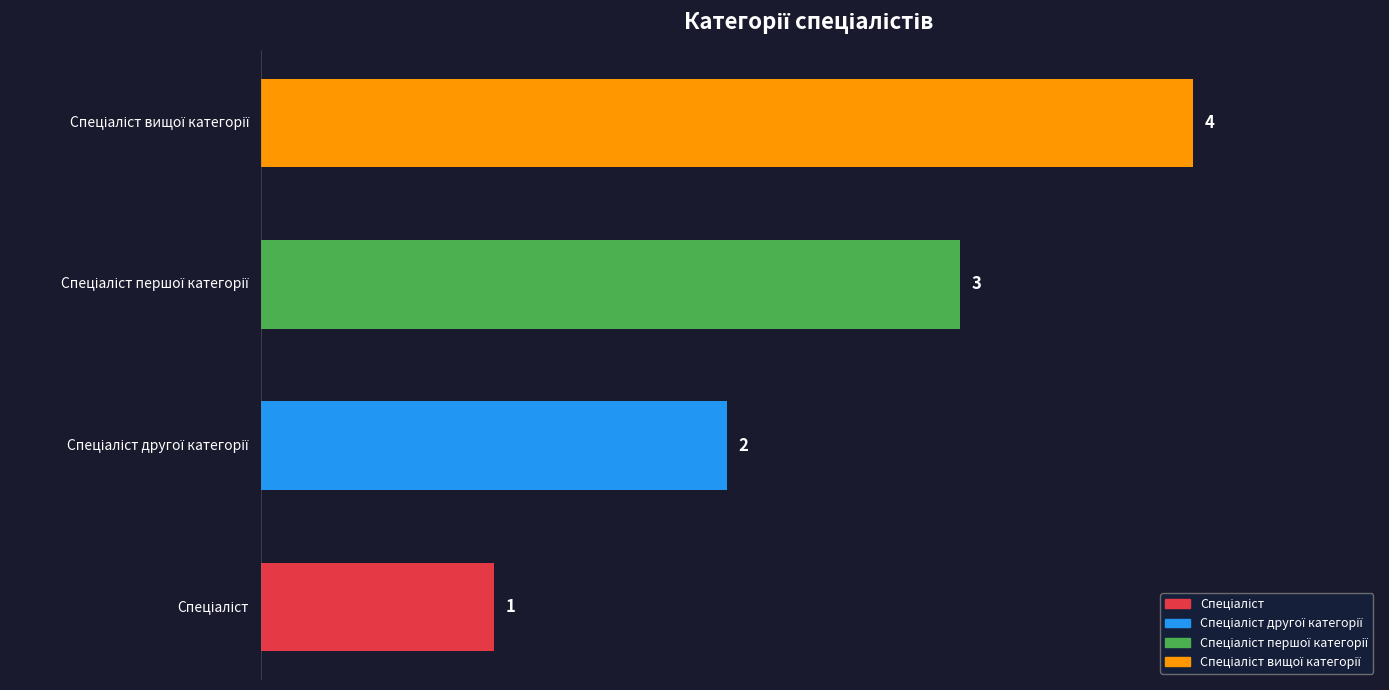

How many values are between 2 and 4?

3